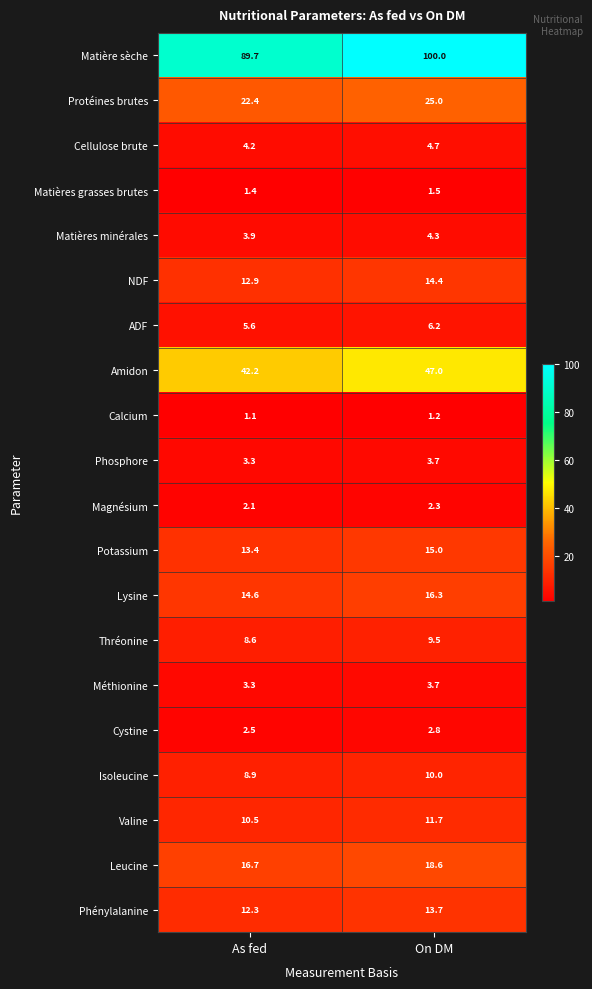

True or false: Cellulose brute has a value of 4.2 at As fed.

True